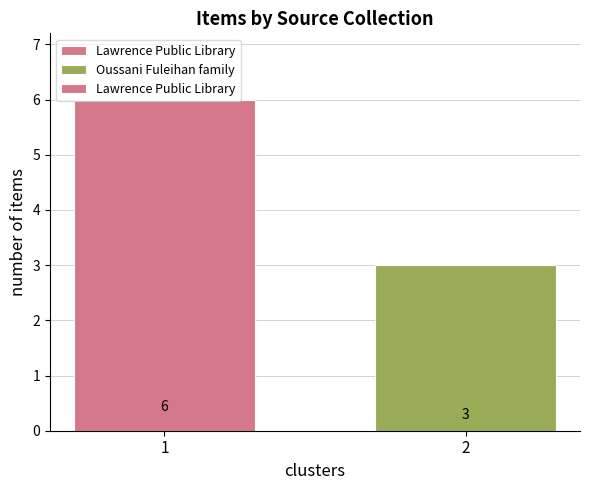

True or false: the data shows 1 at 2.

False